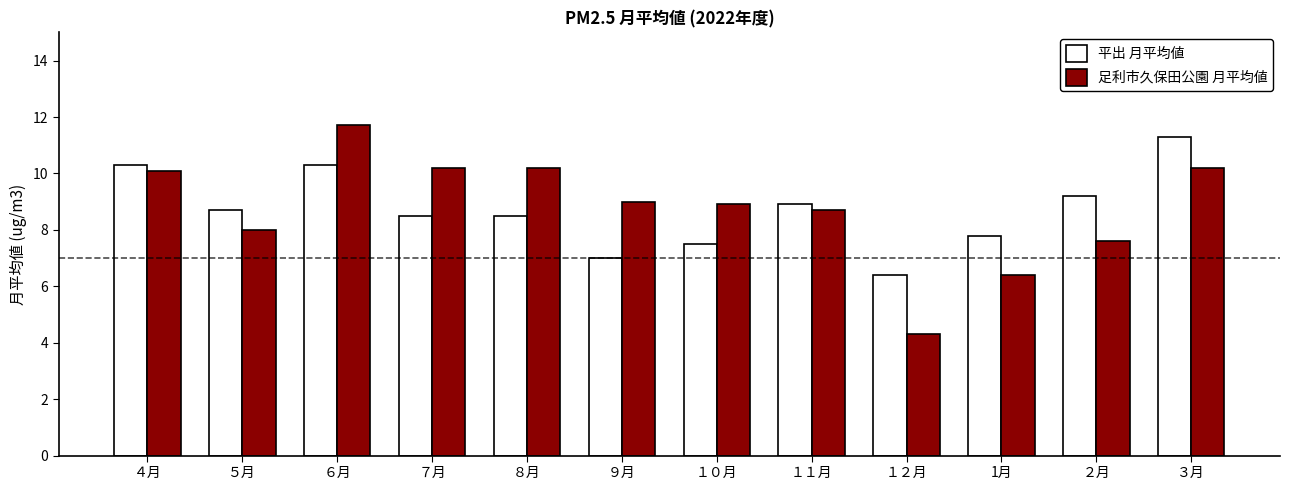

The 平出 月平均値 series shows 4.8 at １０月. True or false?

False